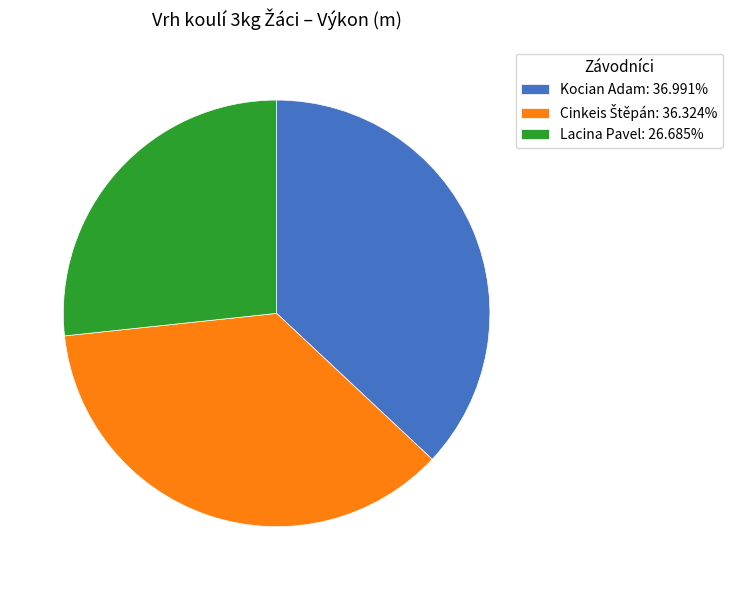

Do Kocian Adam: 36.991% and Lacina Pavel: 26.685% together represent more than half of the pie?

Yes